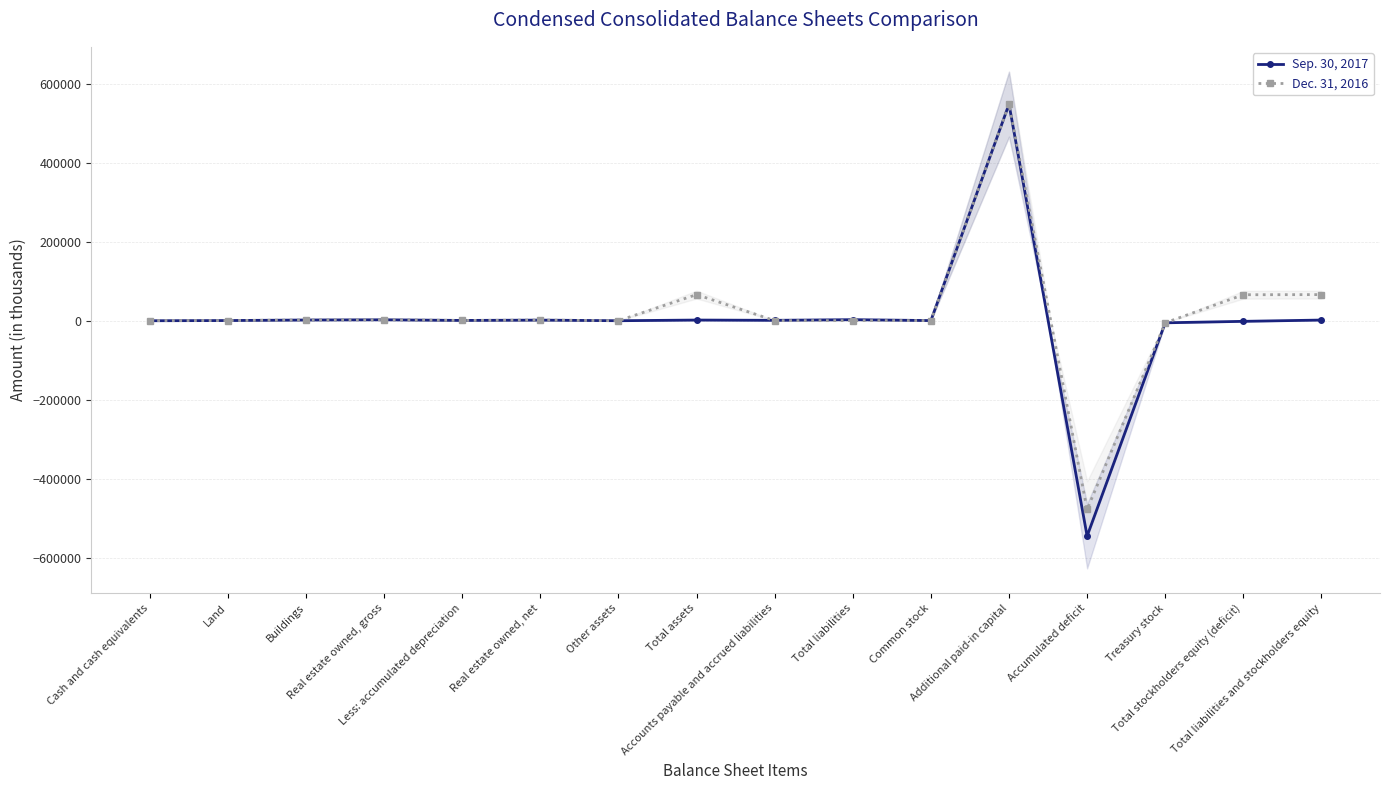

What is the label of the 5th point from the right?

Additional paid-in capital